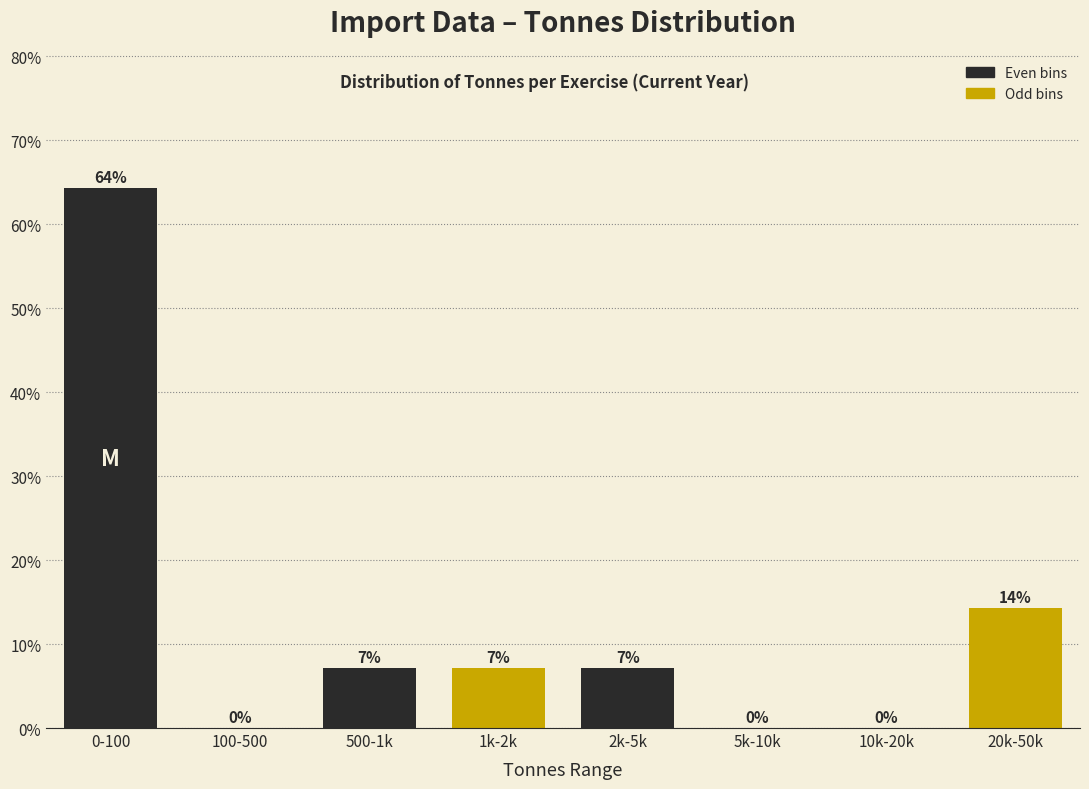

Between 500-1k and 10k-20k, which is larger?

500-1k